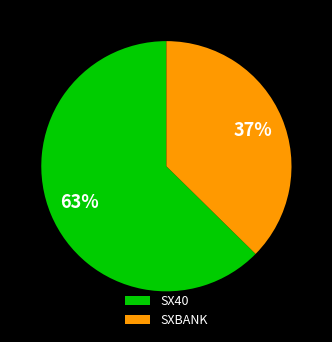

How many segments does this pie chart have?

2